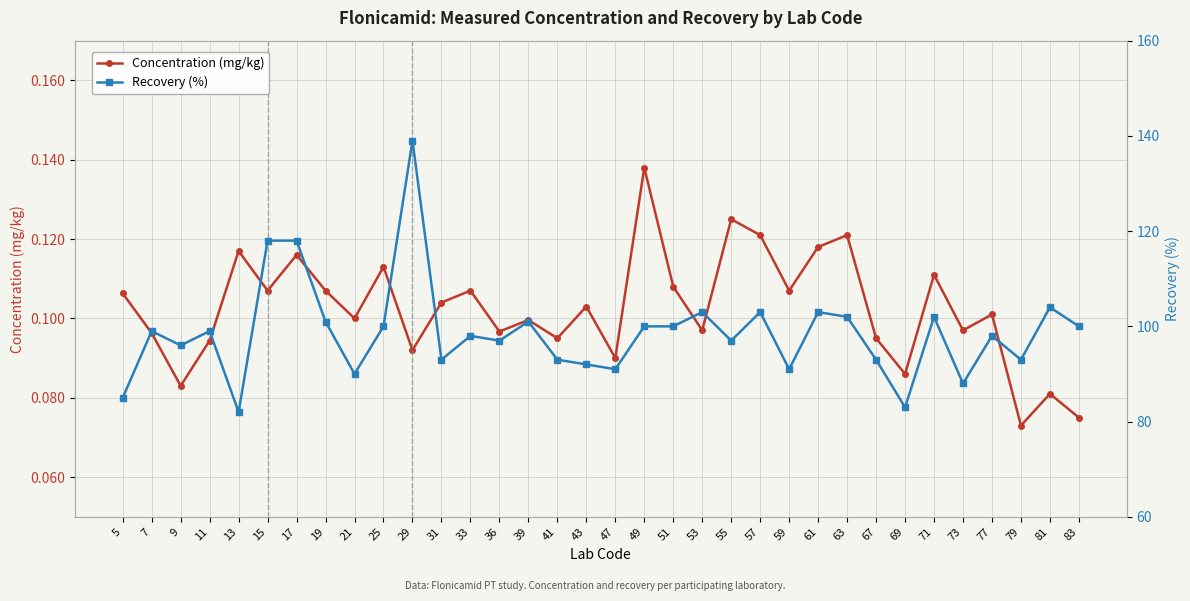

What is the sum of the Concentration (mg/kg) values at 47 and 21?

0.2